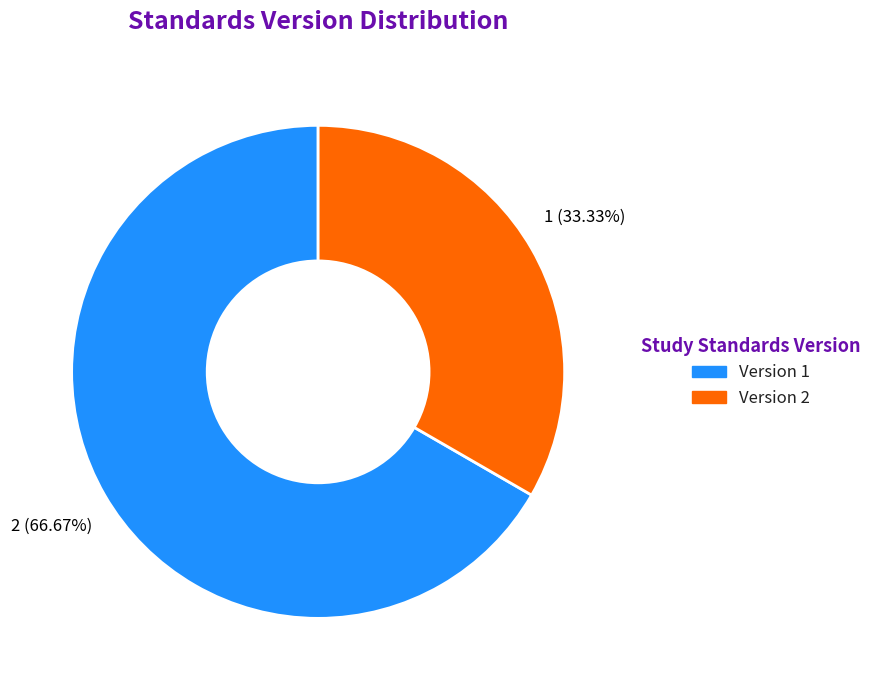

Does any single category account for the majority?

Yes